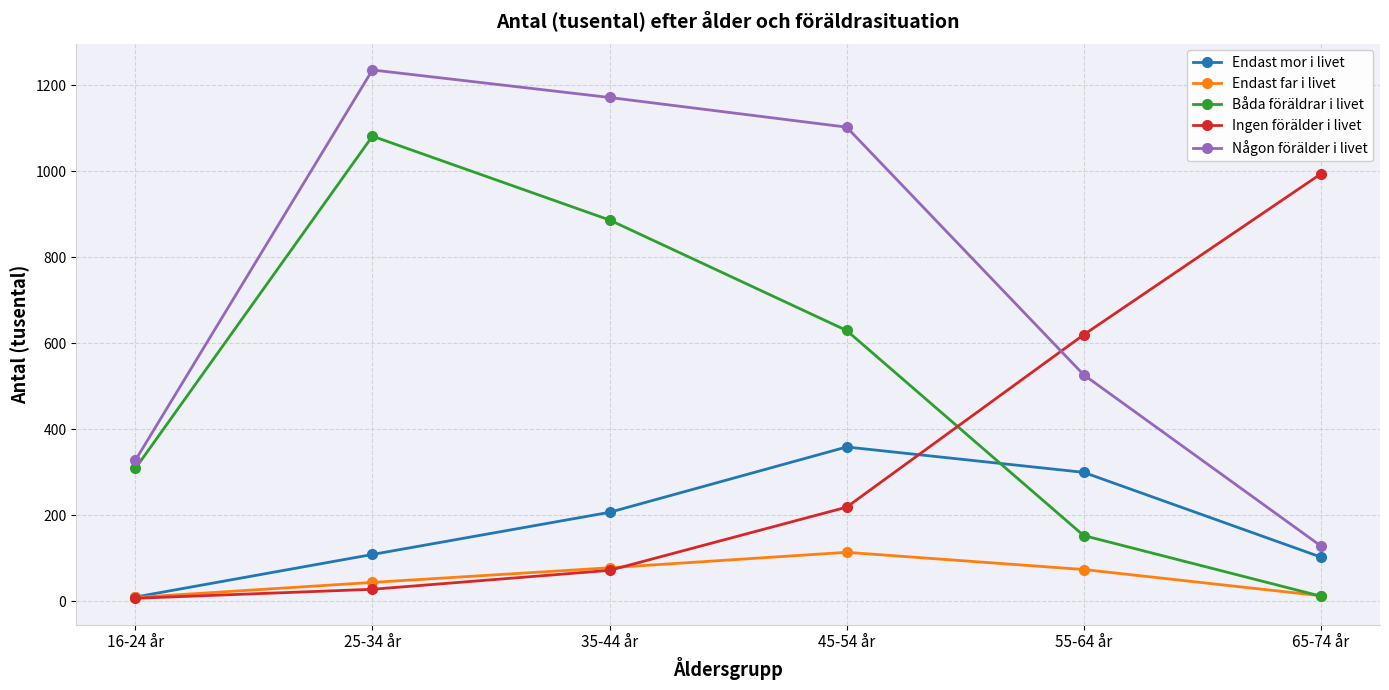

What is the difference between the maximum and second lowest values in the Båda föräldrar i livet series?

929